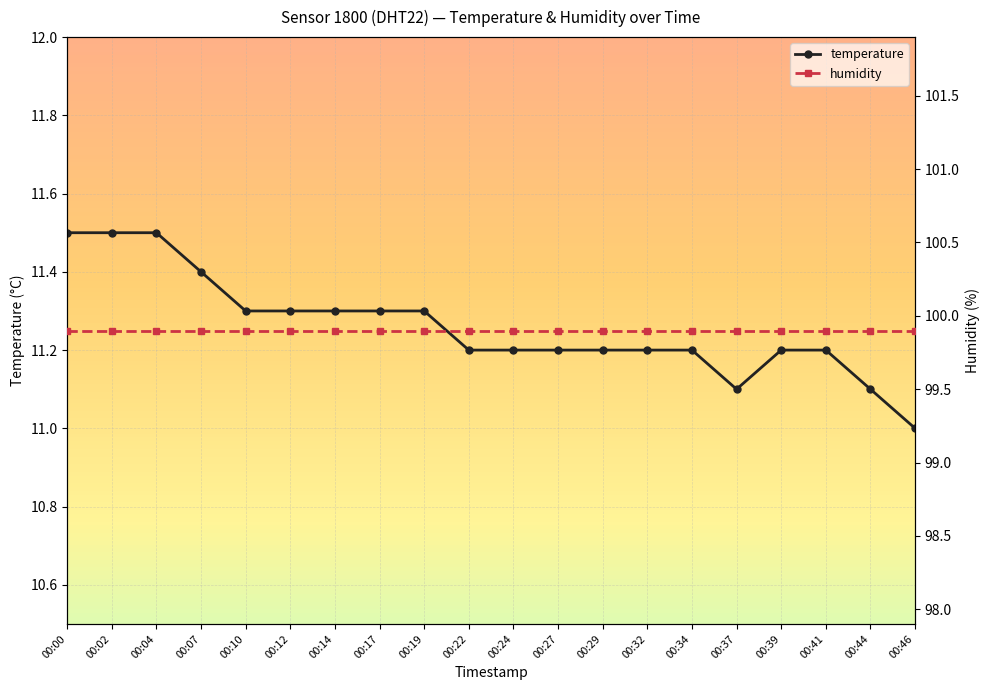

Reading left to right, list all the values displayed in this chart.

temperature: 00:00=11.5	00:02=11.5	00:04=11.5	00:07=11.4	00:10=11.3	00:12=11.3	00:14=11.3	00:17=11.3	00:19=11.3	00:22=11.2	00:24=11.2	00:27=11.2	00:29=11.2	00:32=11.2	00:34=11.2	00:37=11.1	00:39=11.2	00:41=11.2	00:44=11.1	00:46=11.0
humidity: 00:00=99.9	00:02=99.9	00:04=99.9	00:07=99.9	00:10=99.9	00:12=99.9	00:14=99.9	00:17=99.9	00:19=99.9	00:22=99.9	00:24=99.9	00:27=99.9	00:29=99.9	00:32=99.9	00:34=99.9	00:37=99.9	00:39=99.9	00:41=99.9	00:44=99.9	00:46=99.9